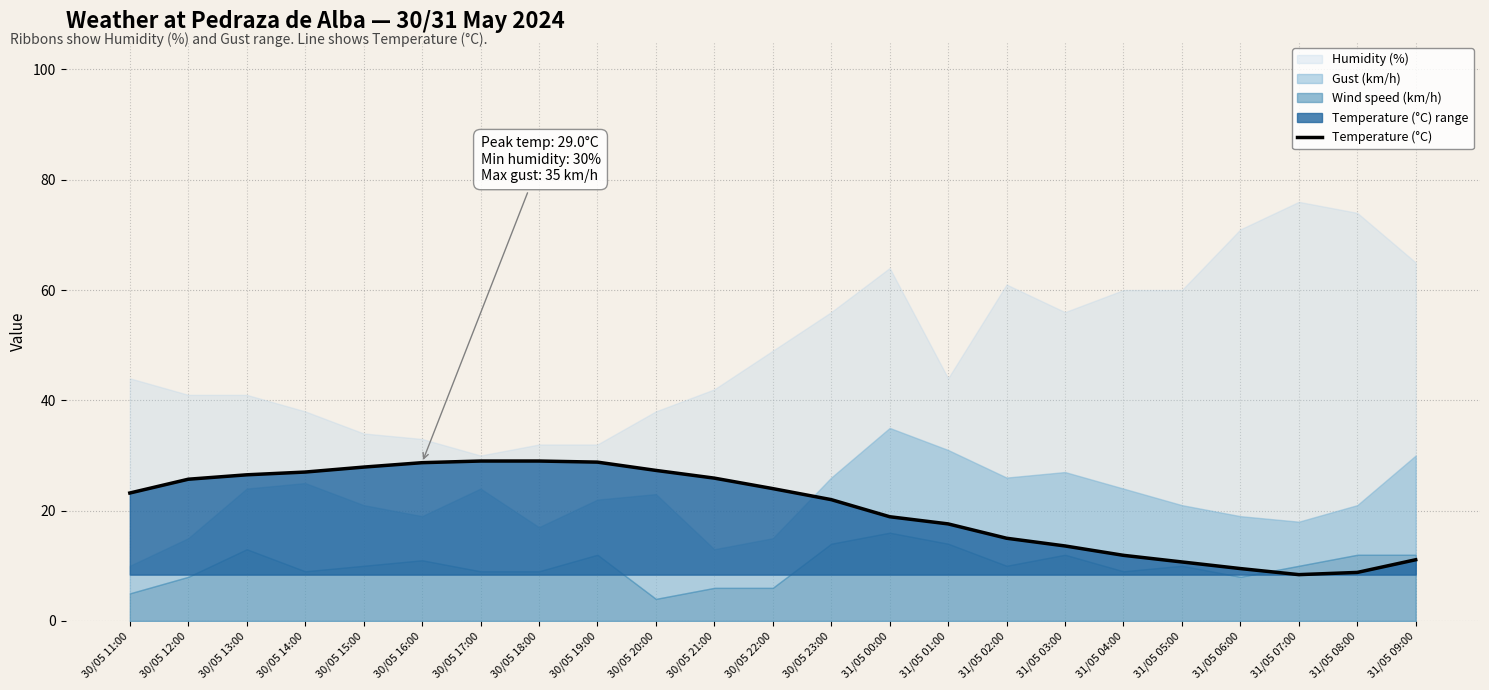

What is the value of the 9th point from the left?

28.8